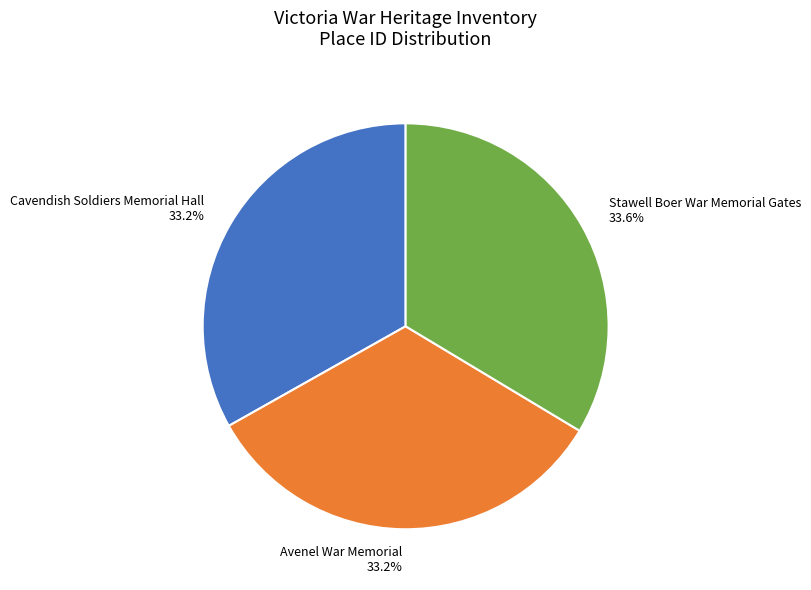

To the nearest percent, what is the combined percentage of Cavendish Soldiers Memorial Hall and Avenel War Memorial?

66%